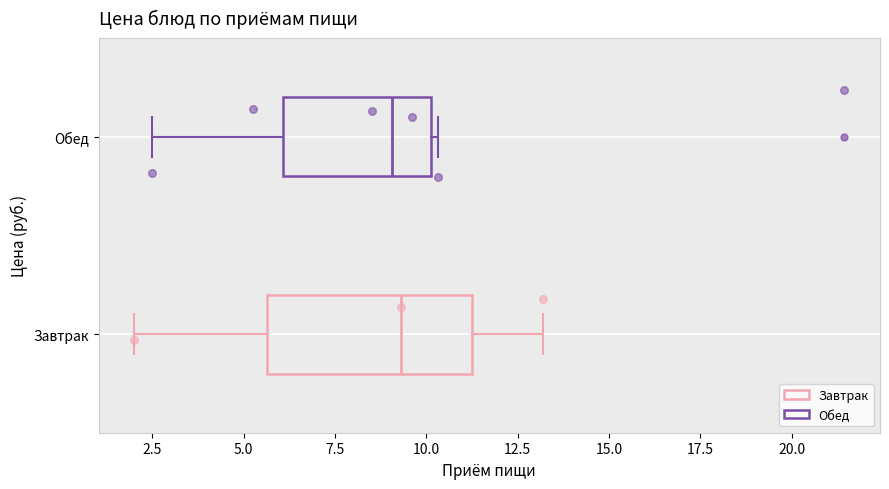

Reading bottom to top, transcribe this box plot: for each box, give where its median line is, the range the box spans, and where its two whiskers end, as read against the x-axis. The values are not printed on the chart, so give them approximately, as read against the axis.

Завтрак: median 9.5, box 5.5 to 11.5, whiskers 2.0 to 13.0
Обед: median 9.0, box 6.0 to 10.0, whiskers 2.5 to 10.5